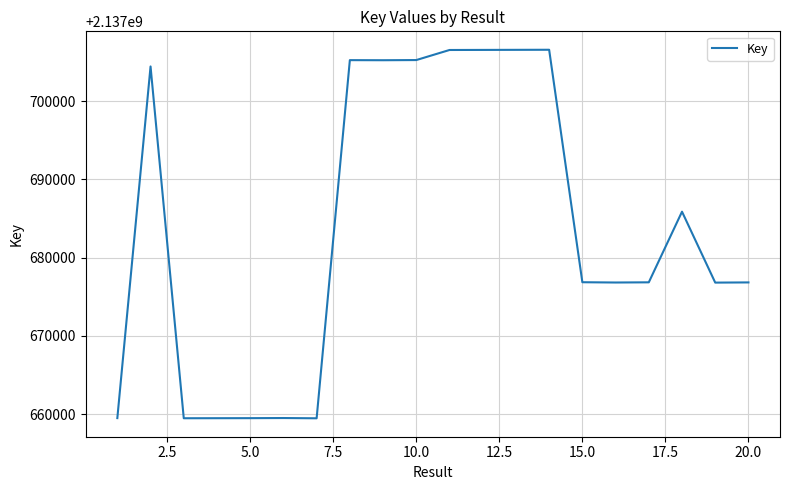

What is the minimum value shown in the chart?

2137659476